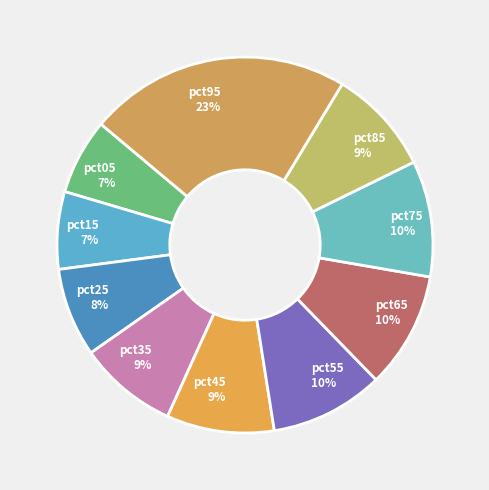

Is it true that pct75 is 10% of the pie?

True